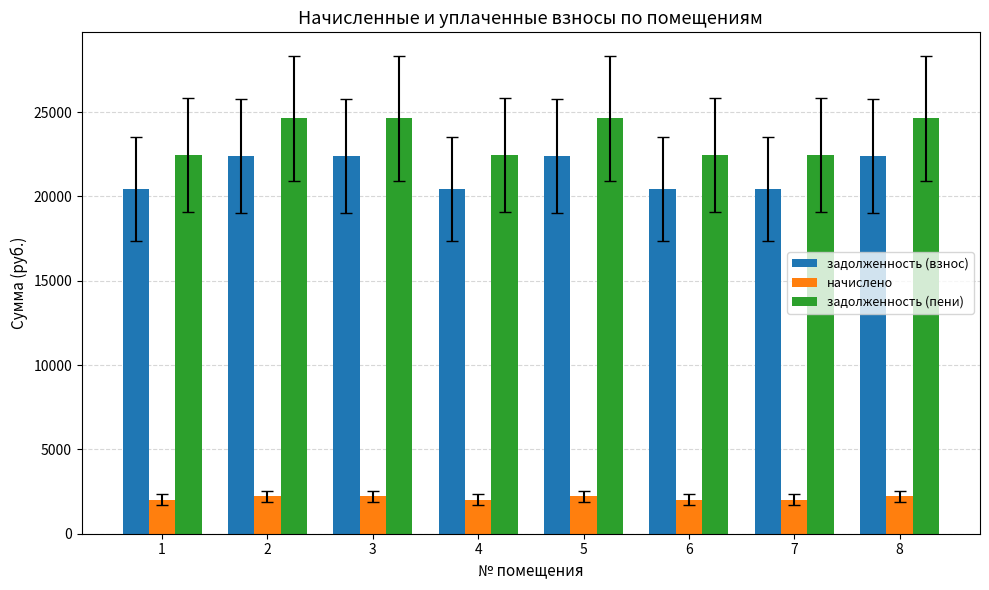

Rank the series by their maximum value, from lowest to highest.

начислено, задолженность (взнос), задолженность (пени)